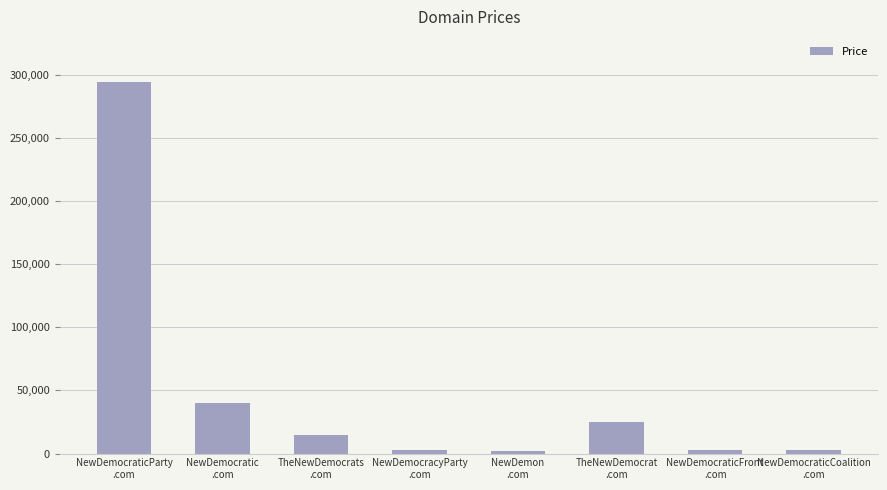

Where does the data first go above 14888?

NewDemocraticParty
.com